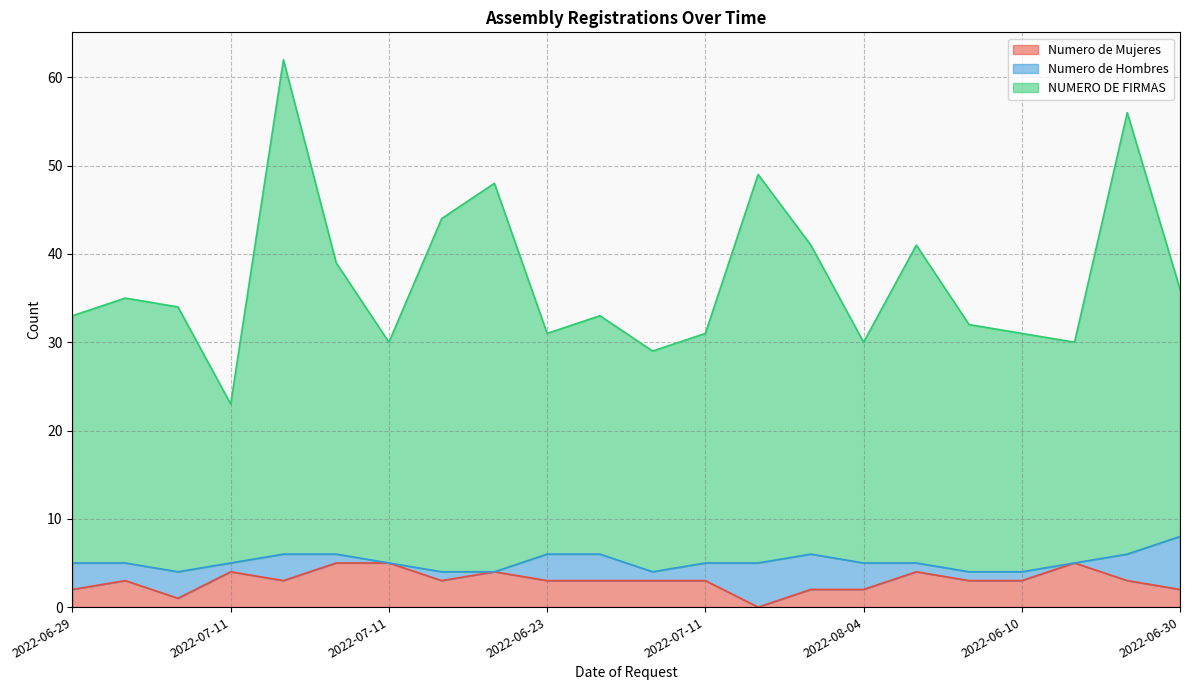

True or false: Numero de Mujeres and NUMERO DE FIRMAS intersect in this chart.

False